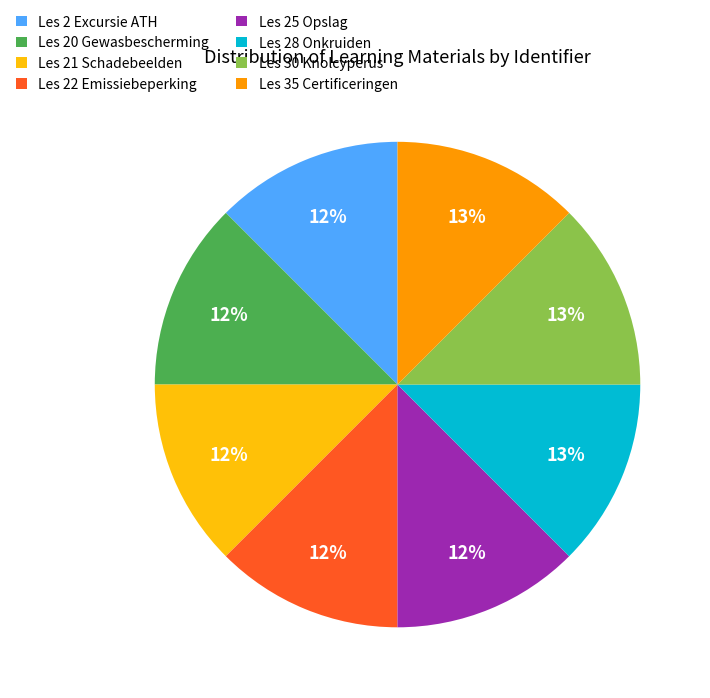

What is the ratio of the value at Les 21 Schadebeelden to the value at Les 2 Excursie ATH?

1.0